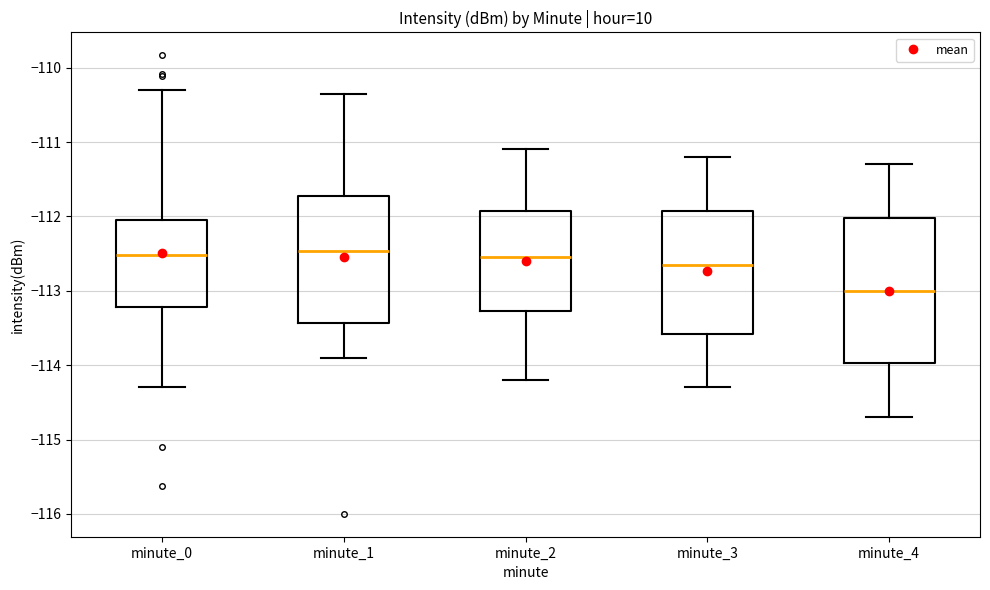

Where does the median line of the box for minute_2 sit on the y-axis? The values are not printed on the chart, so give them approximately, as read against the axis.

-112.5